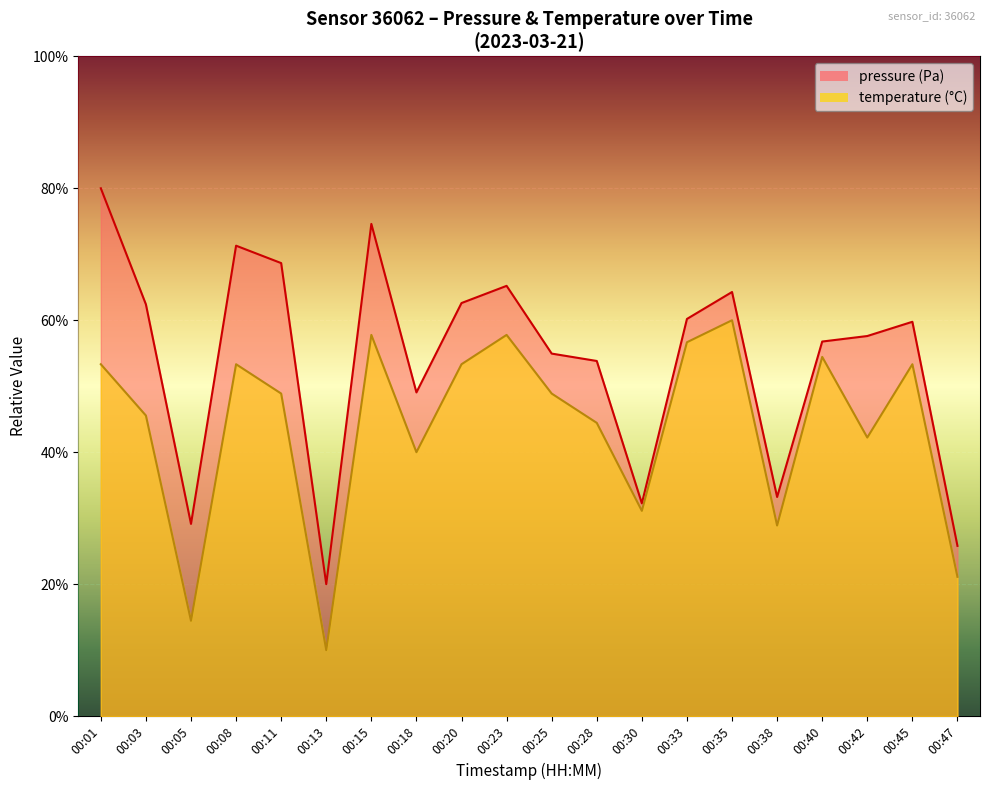

The value of pressure at 00:45 is 0.6. True or false?

True